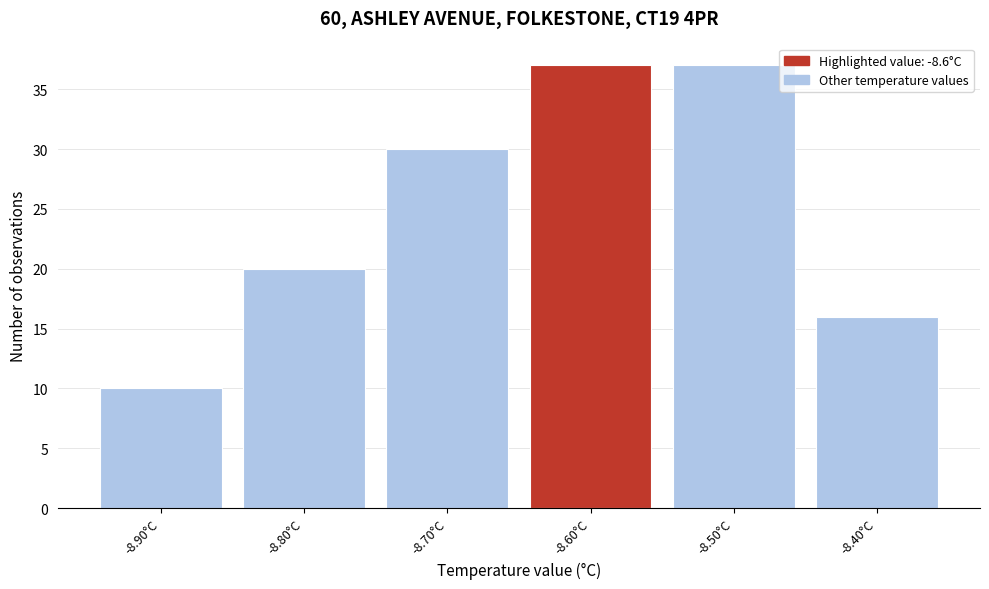

Reading right to left, extract all data points from this chart.

-8.40°C=16	-8.50°C=37	-8.60°C=37	-8.70°C=30	-8.80°C=20	-8.90°C=10